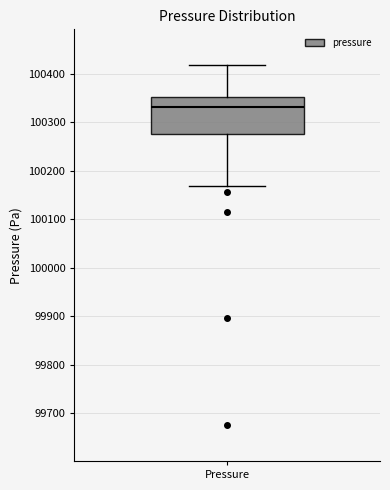

Read this box plot against the y-axis: the position of the median line, the range covered by the box, and the ends of both whiskers. The values are not printed on the chart, so give them approximately, as read against the axis.

median 100330, box 100270 to 100350, whiskers 100170 to 100420